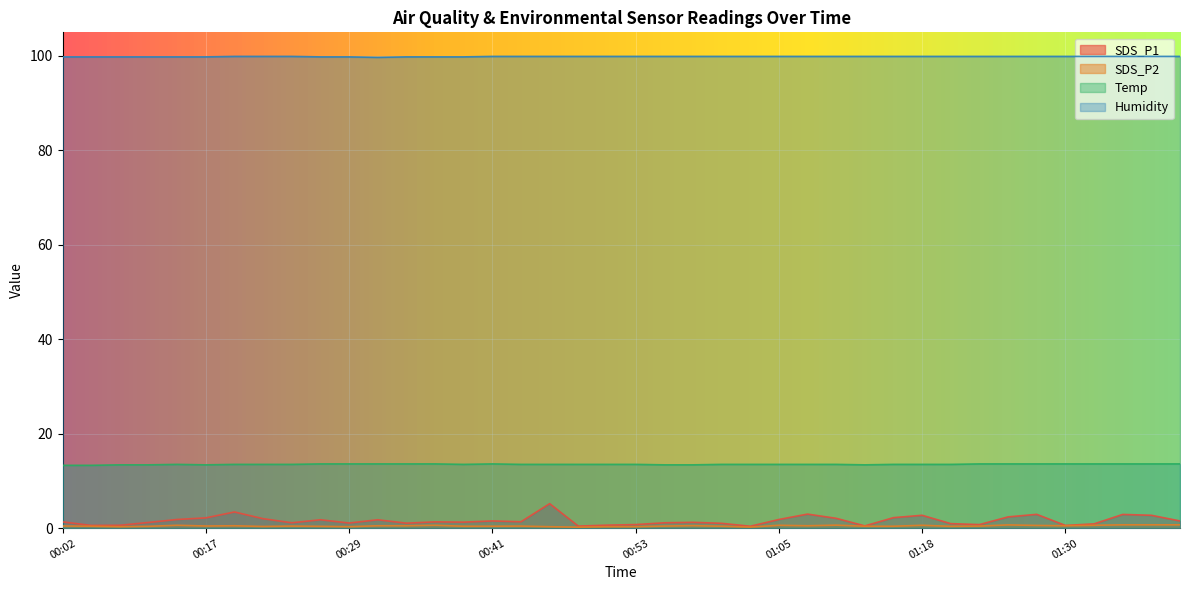

What is the minimum value shown in the chart?

0.2